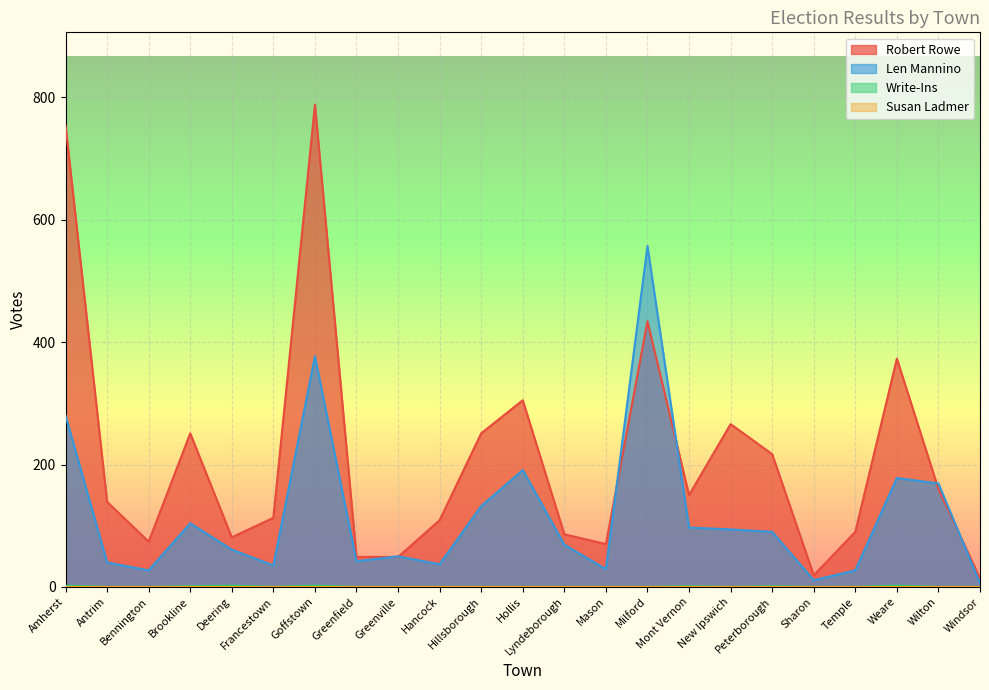

Which category has the lowest value in the Robert Rowe series?

Windsor